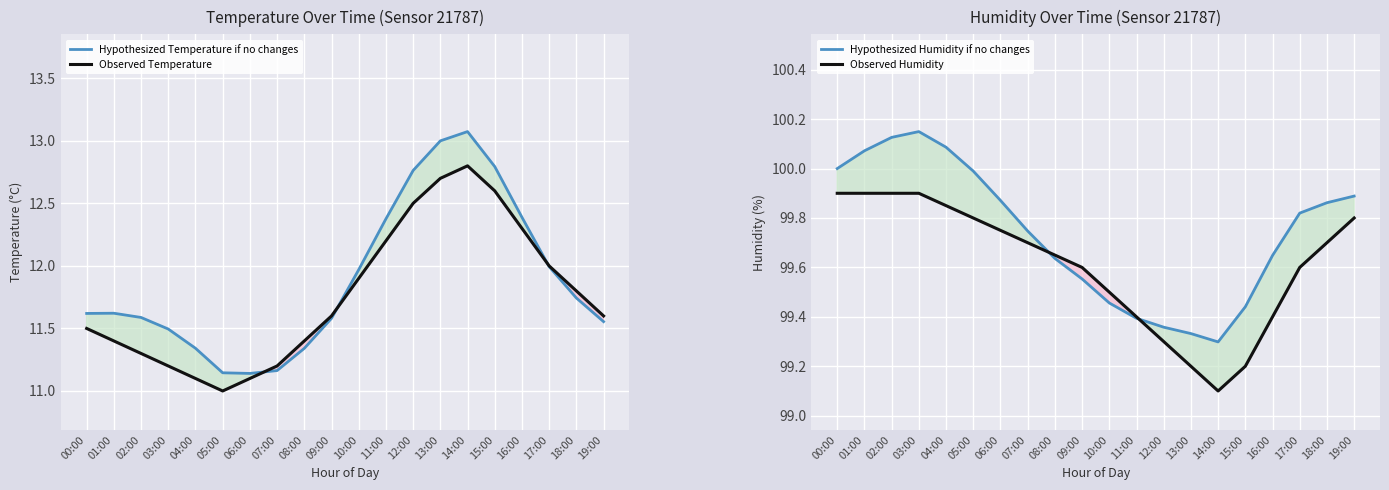

List the labels in order of Observed Humidity value, largest first.

00:00, 01:00, 02:00, 03:00, 04:00, 05:00, 19:00, 06:00, 07:00, 18:00, 08:00, 09:00, 17:00, 10:00, 11:00, 16:00, 12:00, 13:00, 15:00, 14:00